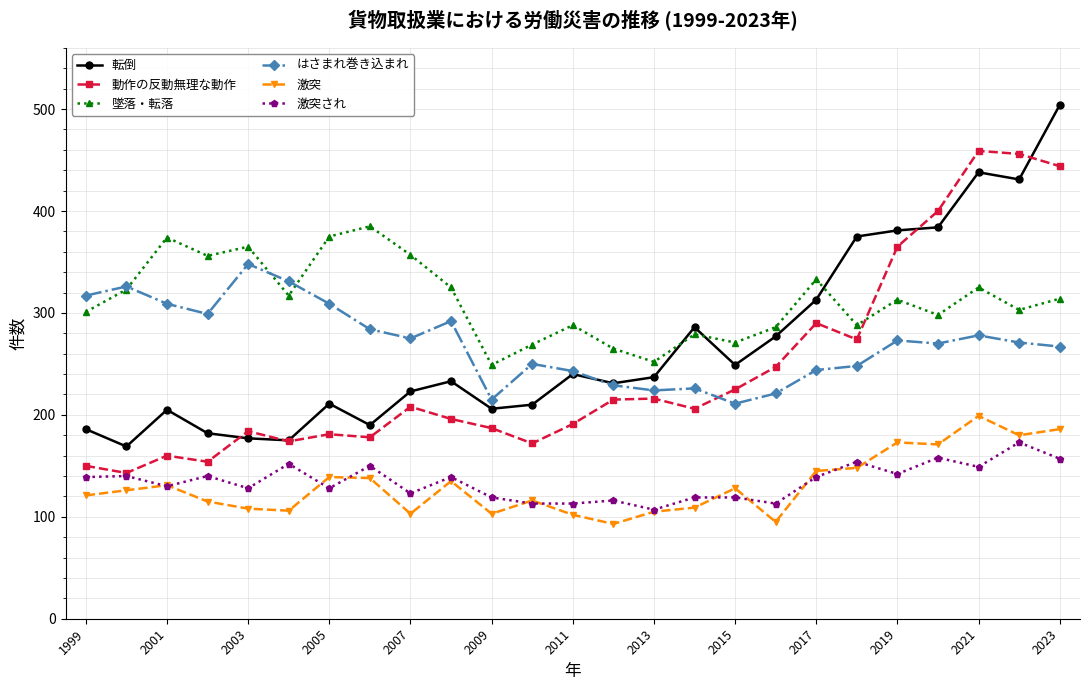

True or false: 激突 and 動作の反動無理な動作 cross at least once.

False